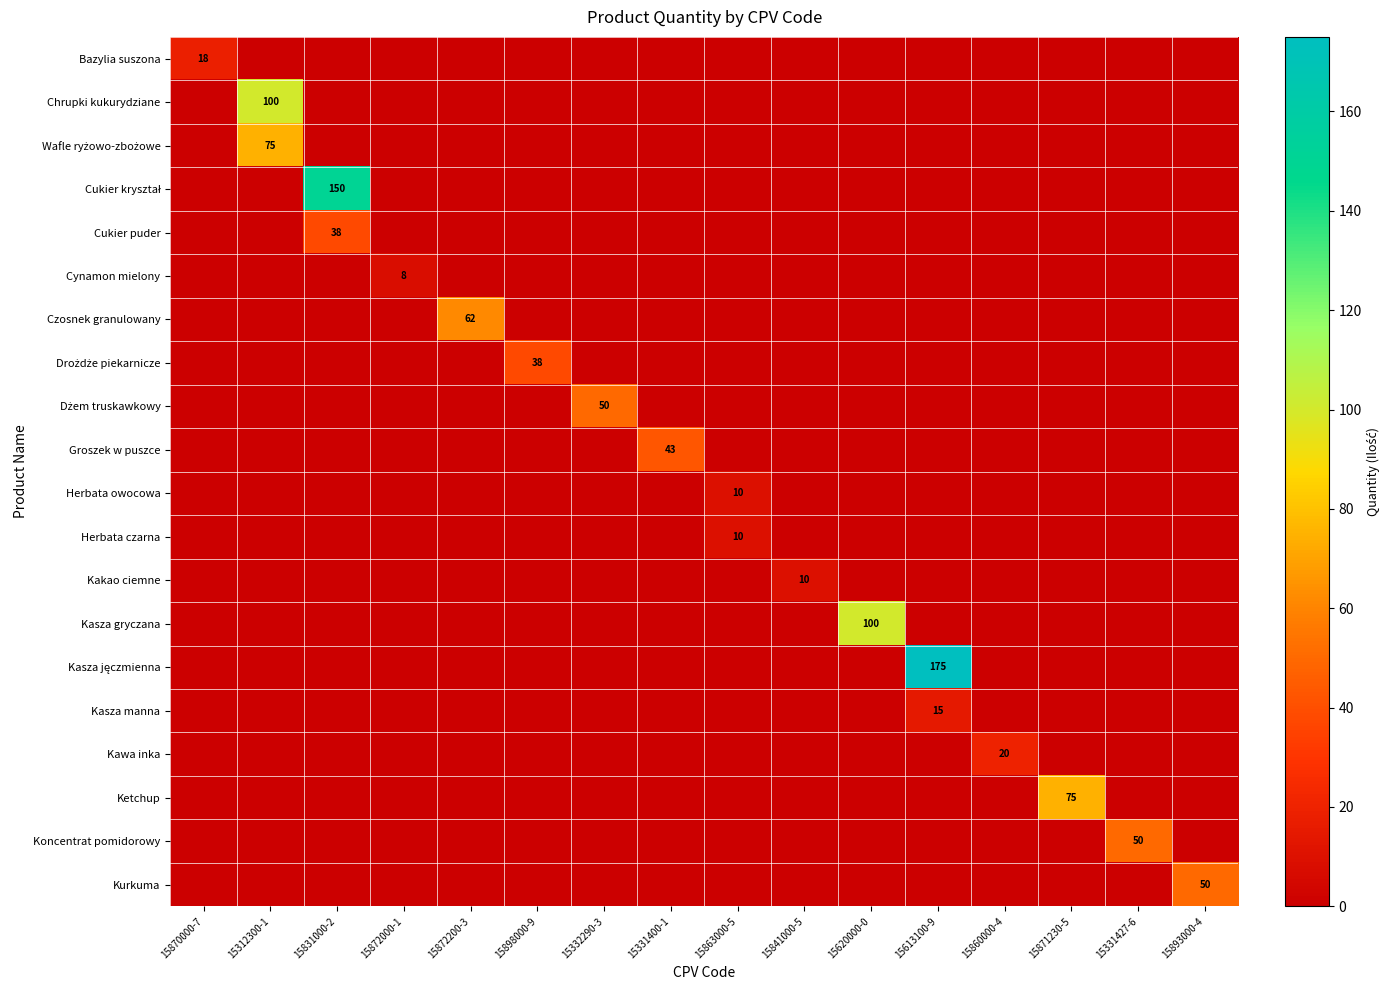

Which category has the lowest value across all series?

15312300-1